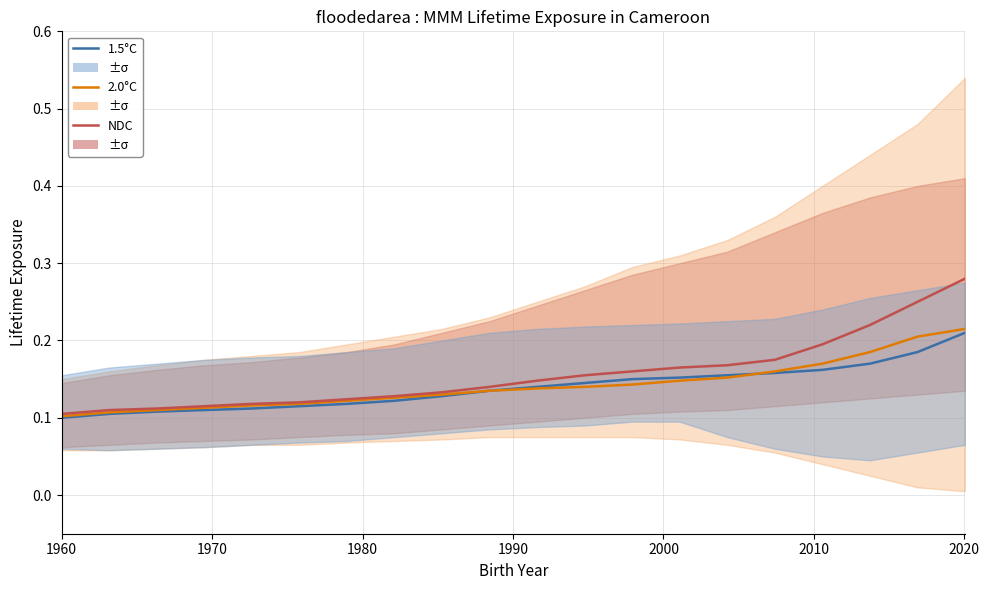

What are all the series names shown in the legend?

1.5°C, 2.0°C, NDC